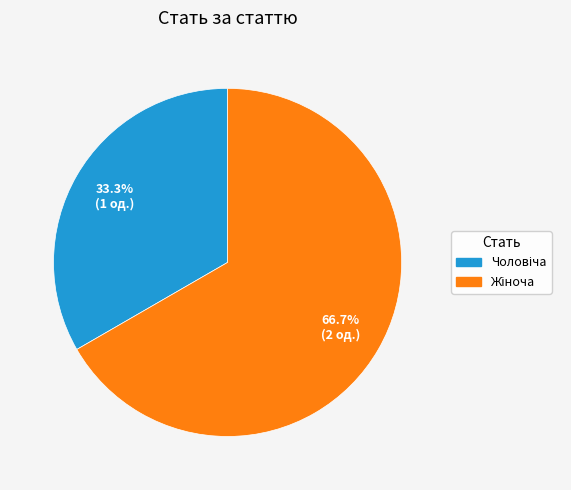

Is there any slice that represents more than half of the pie?

Yes